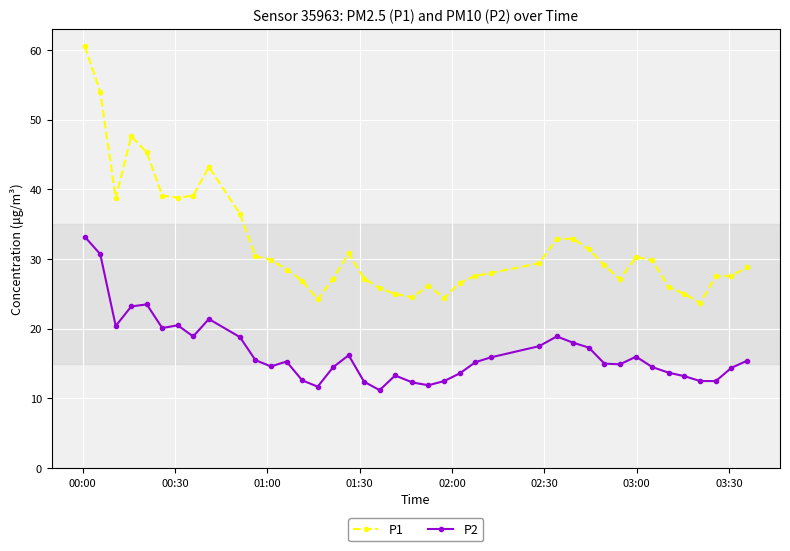

Which series has the widest spread of values?

P1